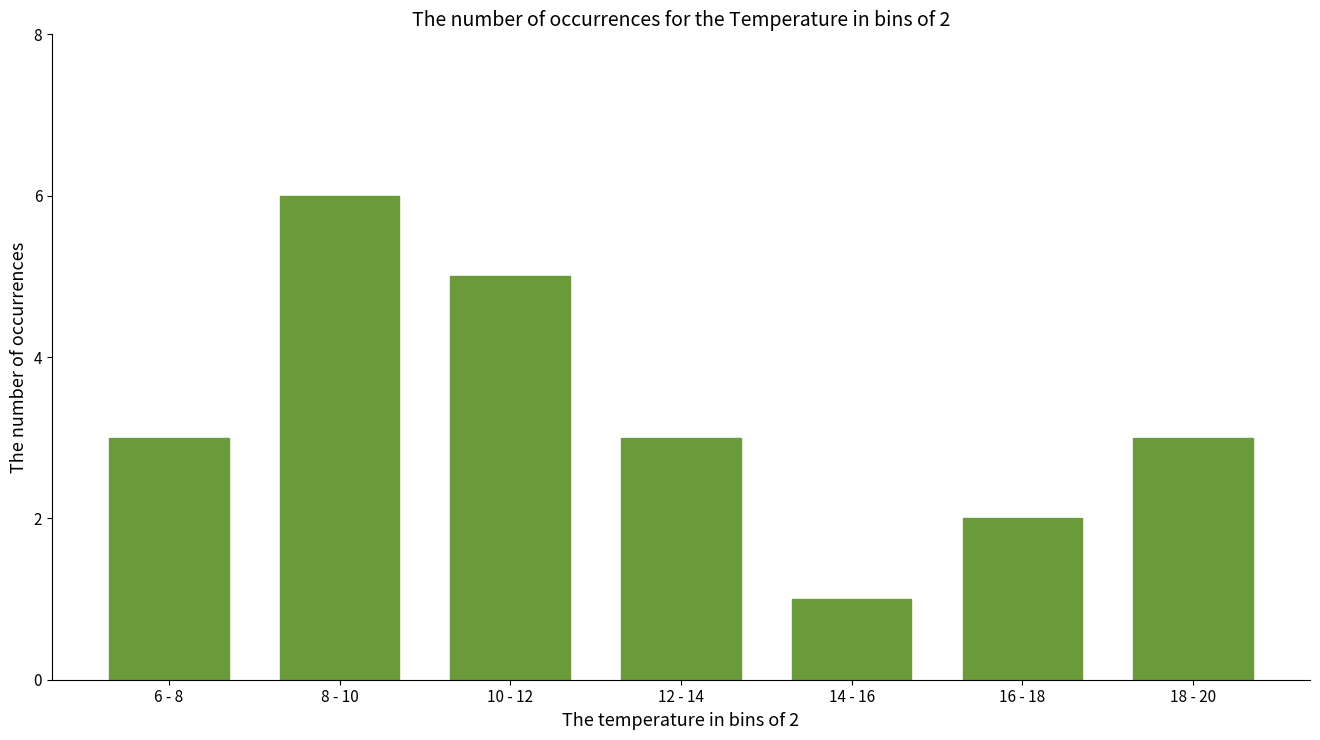

Reading right to left, list all the values displayed in this chart.

3	2	1	3	5	6	3